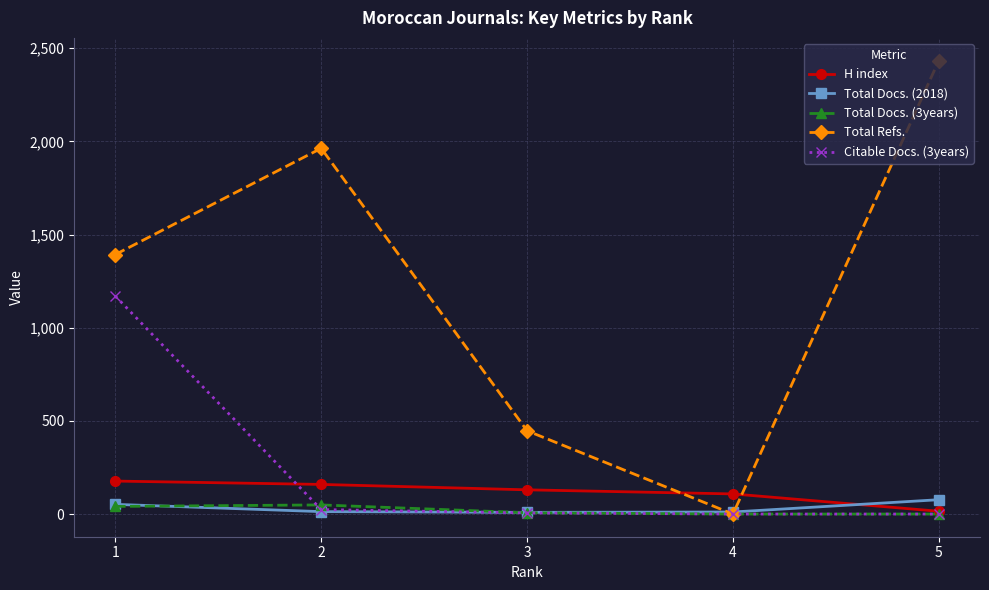

Which series has the widest spread of values?

Total Refs.